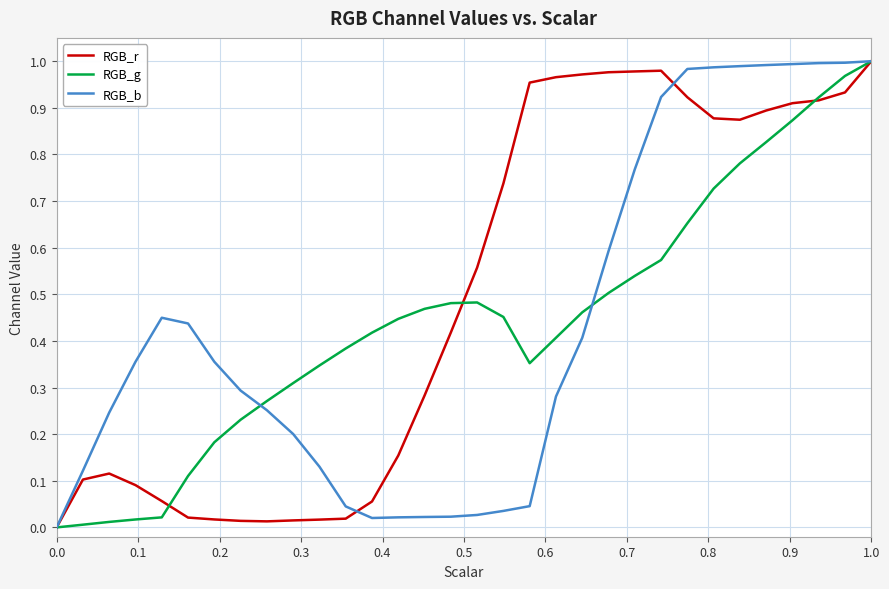

What is the sum of all RGB_r values?

15.8